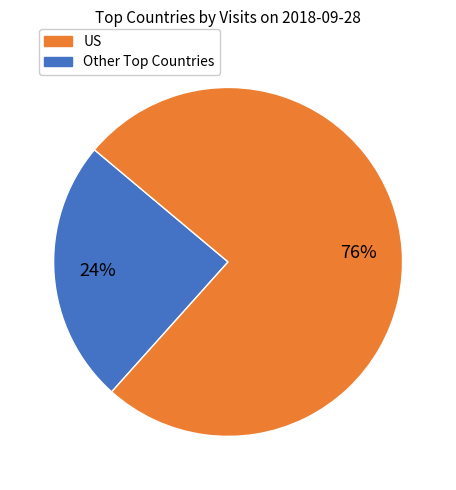

Is there a majority slice in this chart?

Yes